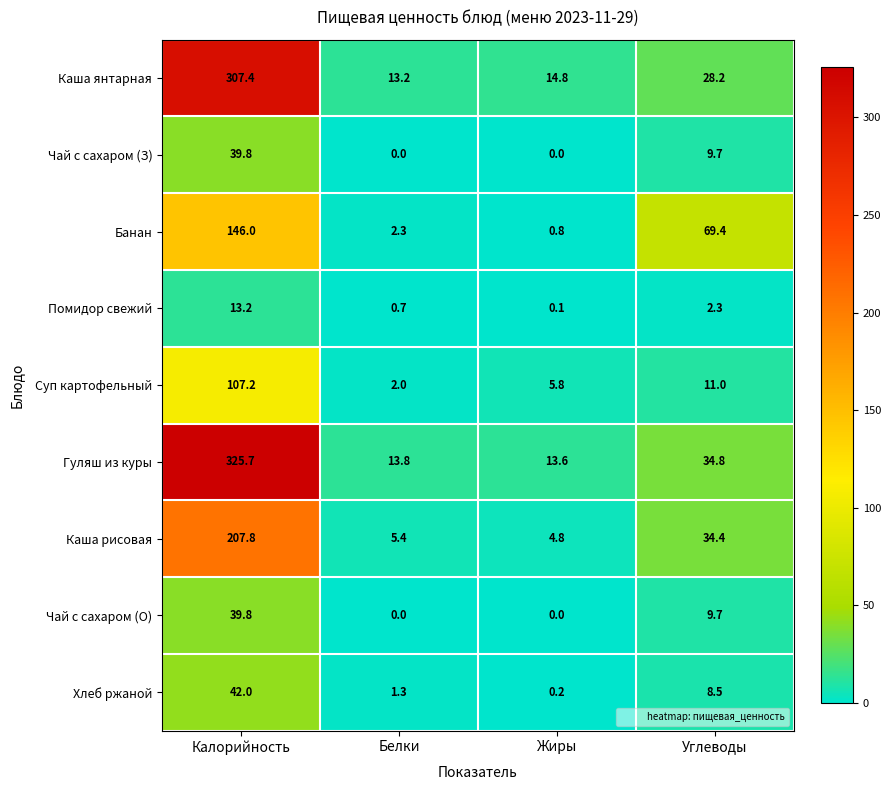

Which series has the largest range (max minus min)?

Гуляш из куры